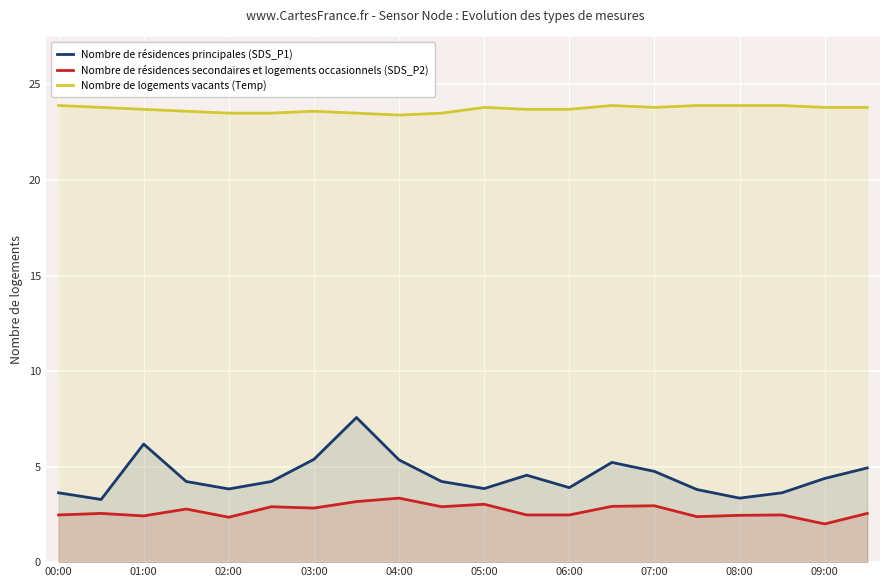

True or false: Nombre de logements vacants (Temp) and Nombre de résidences principales (SDS_P1) intersect in this chart.

False